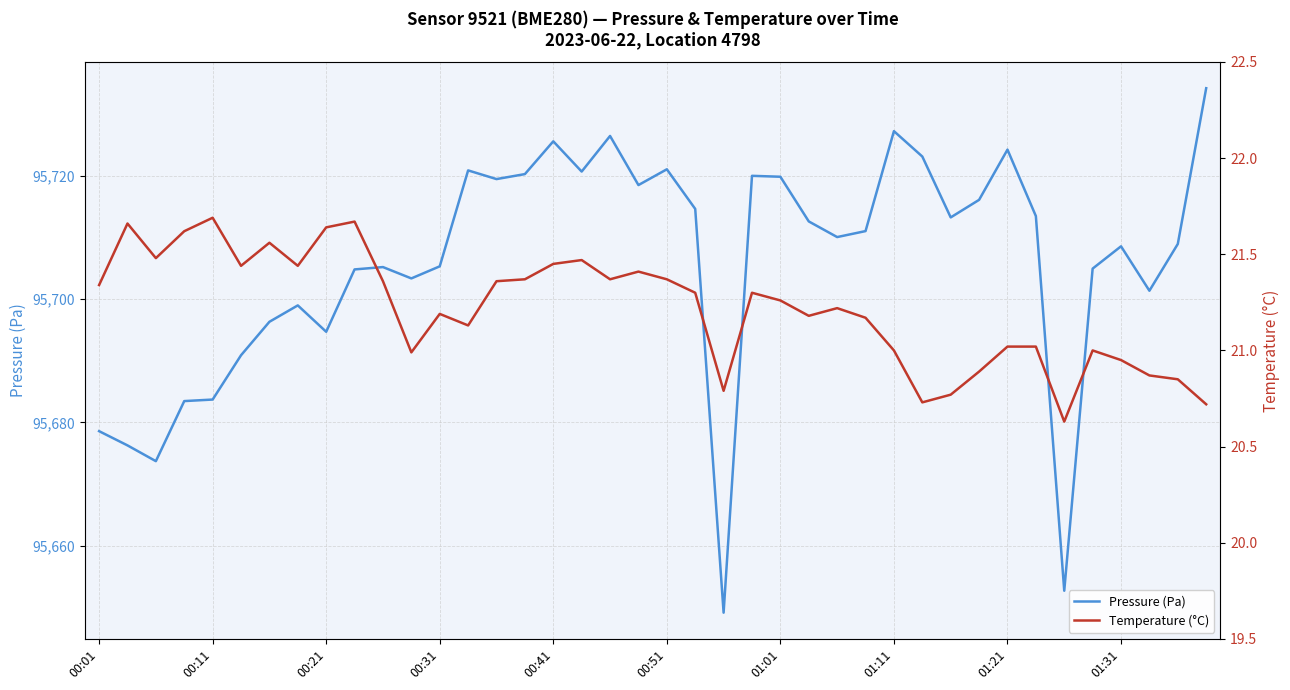

What is the difference between the maximum and minimum values in the Pressure (Pa) series?

85.1